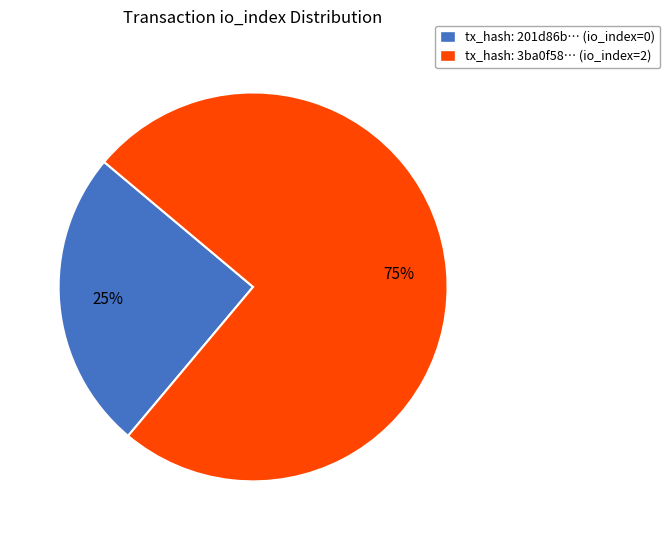

The tx_hash: 201d86b… (io_index=0) slice represents 25% of the pie. True or false?

True